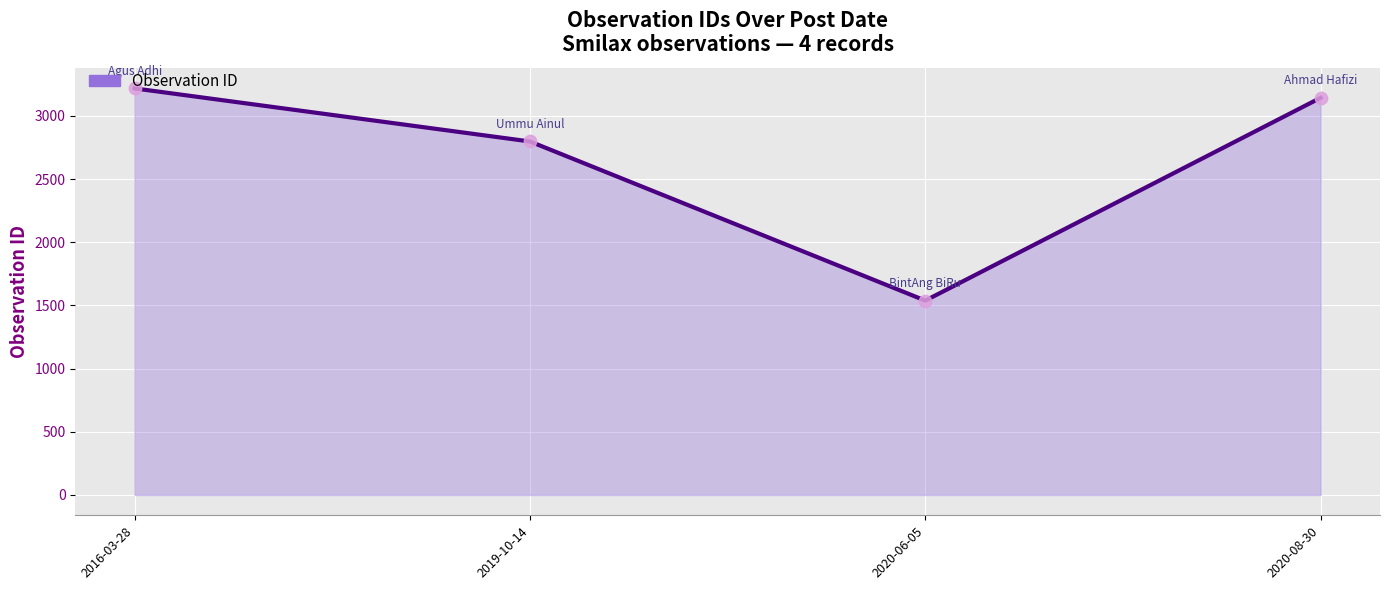

What is the change in value from 2019-10-14 to 2020-06-05?

-1259